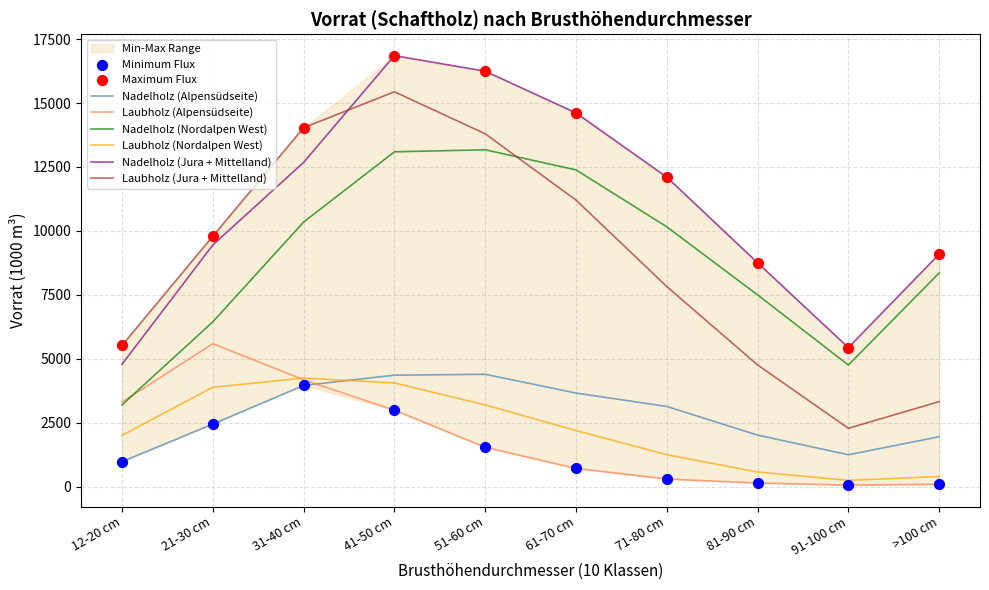

Which series has the largest total across all categories?

Nadelholz (Jura + Mittelland)